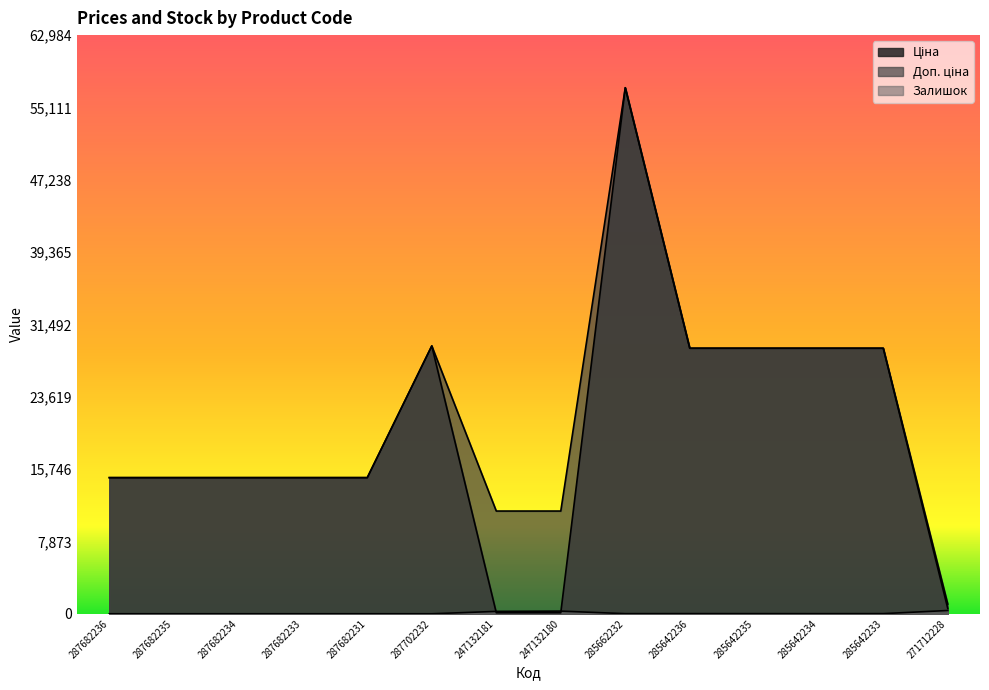

True or false: Доп. ціна and Залишок cross at least once.

False